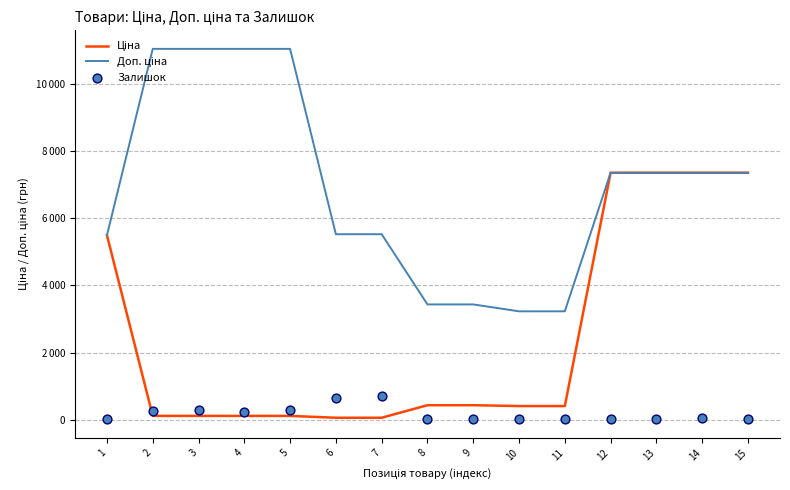

Which series has the widest spread of Y values?

Доп. ціна